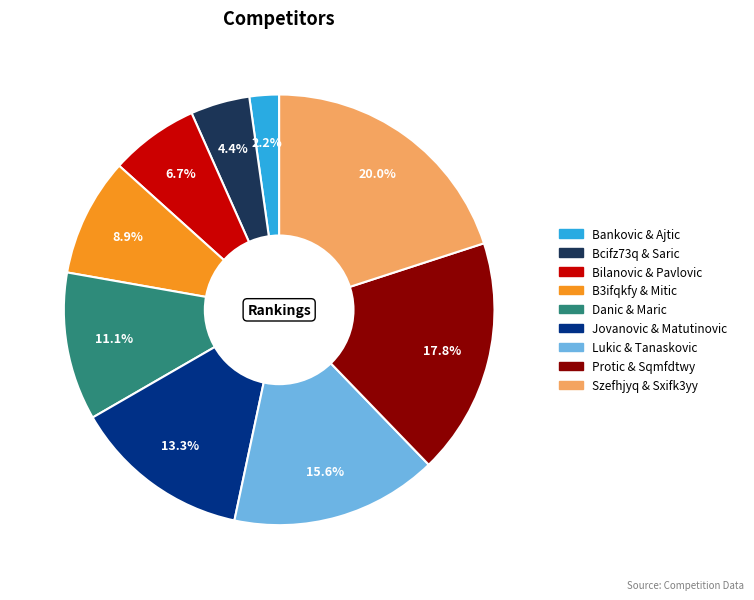

Does any single category account for the majority?

No